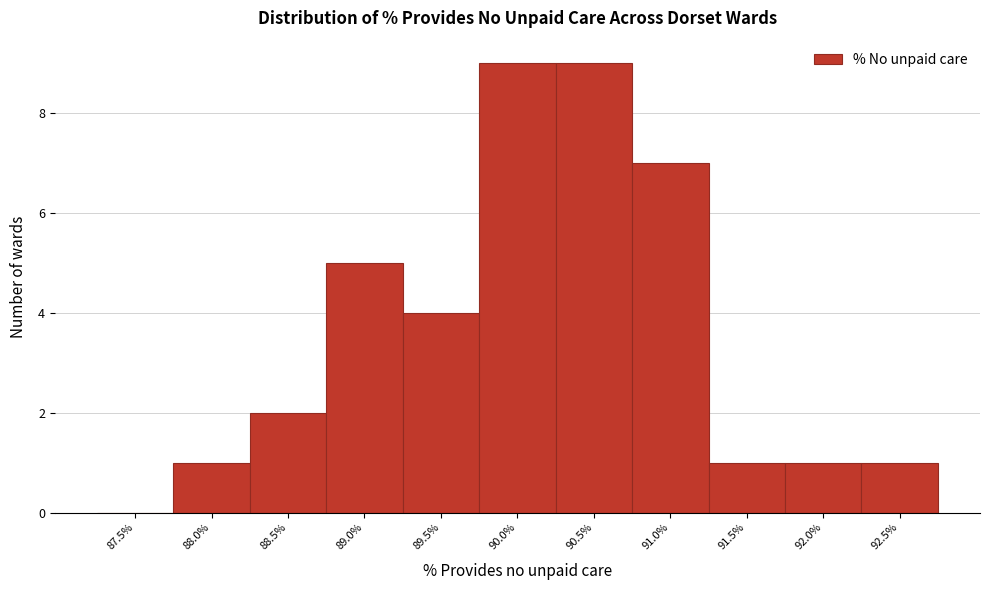

Reading left to right, transcribe all the data shown in this chart.

87.5%=0	88.0%=1	88.5%=2	89.0%=5	89.5%=4	90.0%=9	90.5%=9	91.0%=7	91.5%=1	92.0%=1	92.5%=1